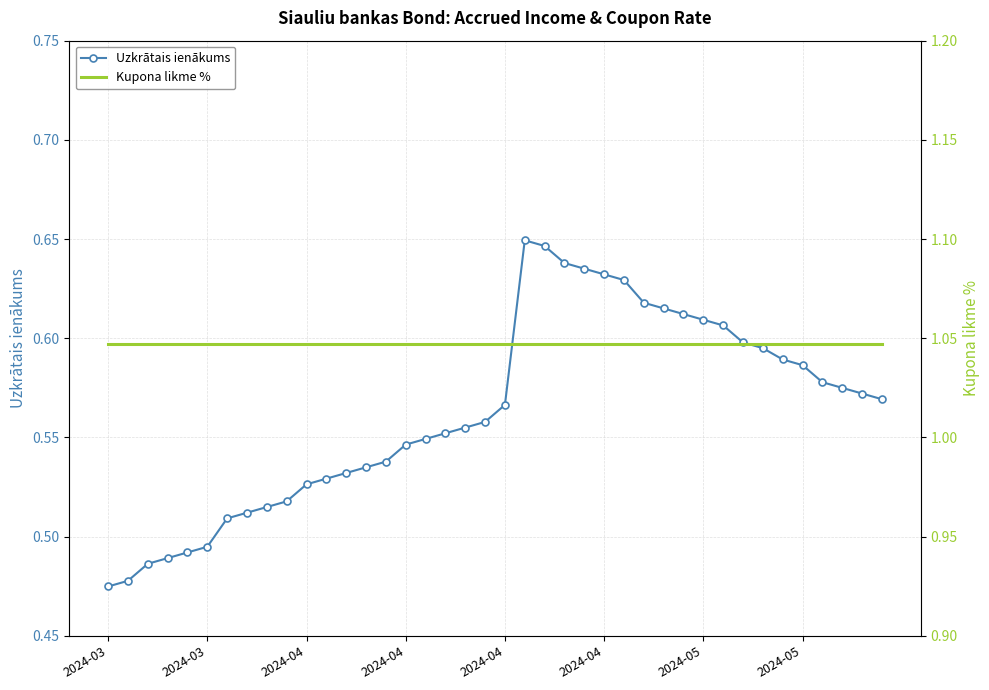

List the series in order of their overall mean, highest first.

Kupona likme %, Uzkrātais ienākums